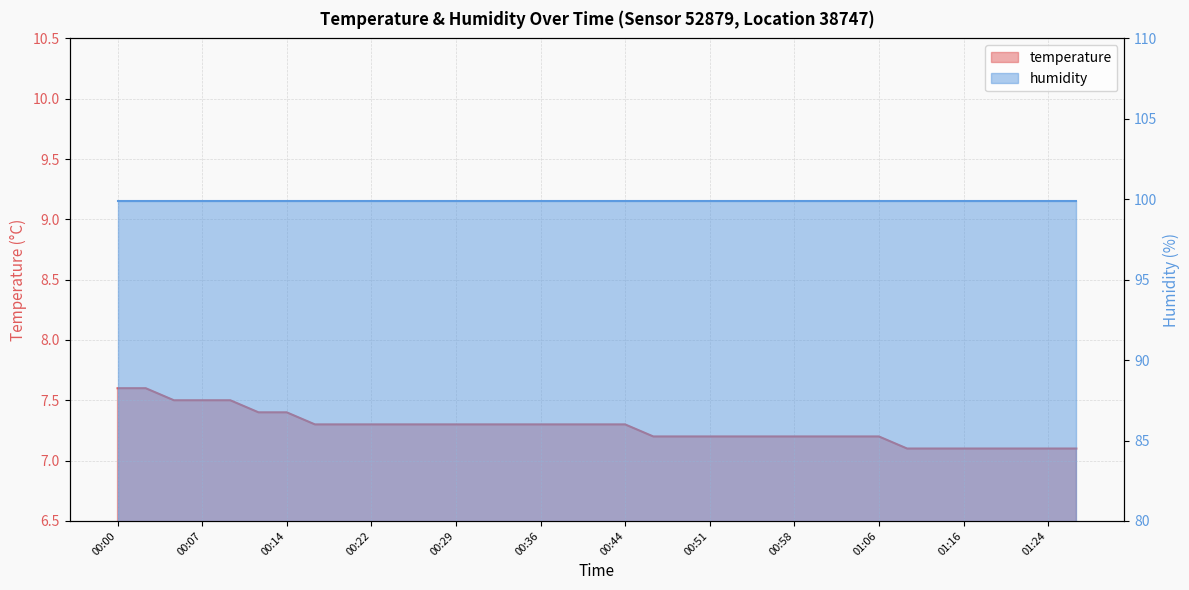

What is the difference between the second highest and second lowest values?

0.5